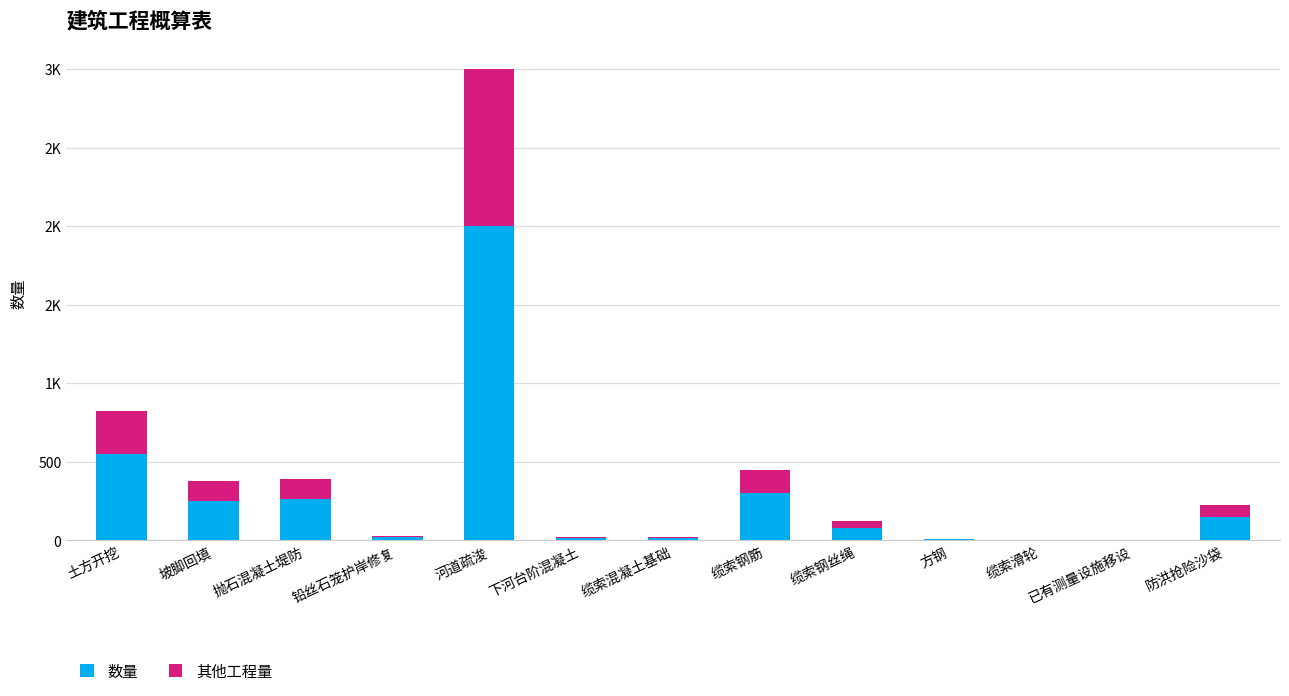

At 铅丝石笼护岸修复, list the series in order from smallest to largest.

其他工程量, 数量